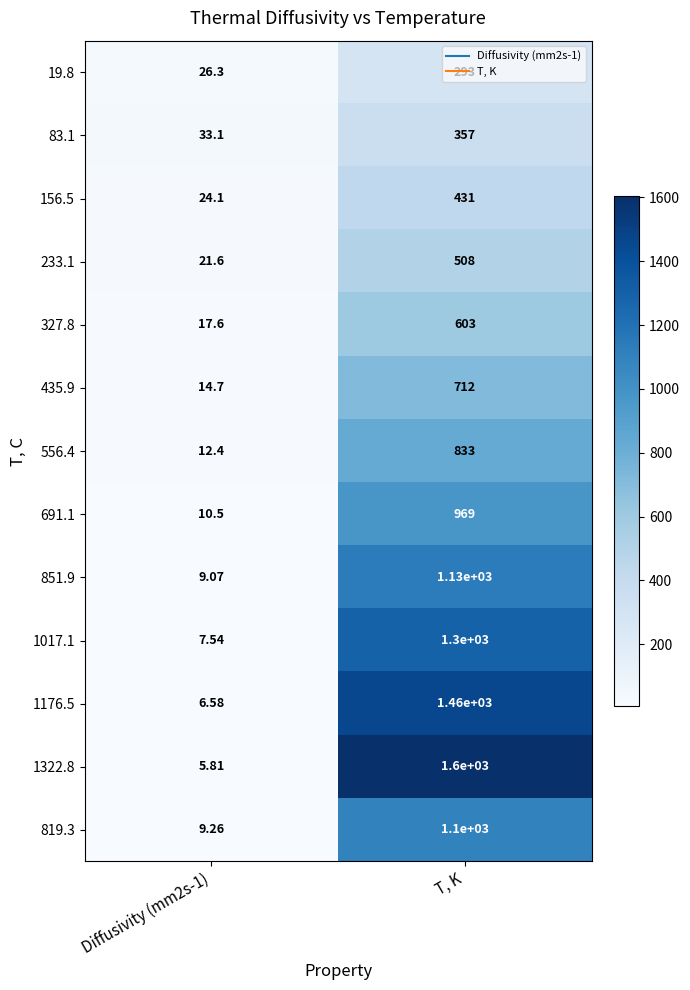

At which category is the sum across all series the highest?

T, K